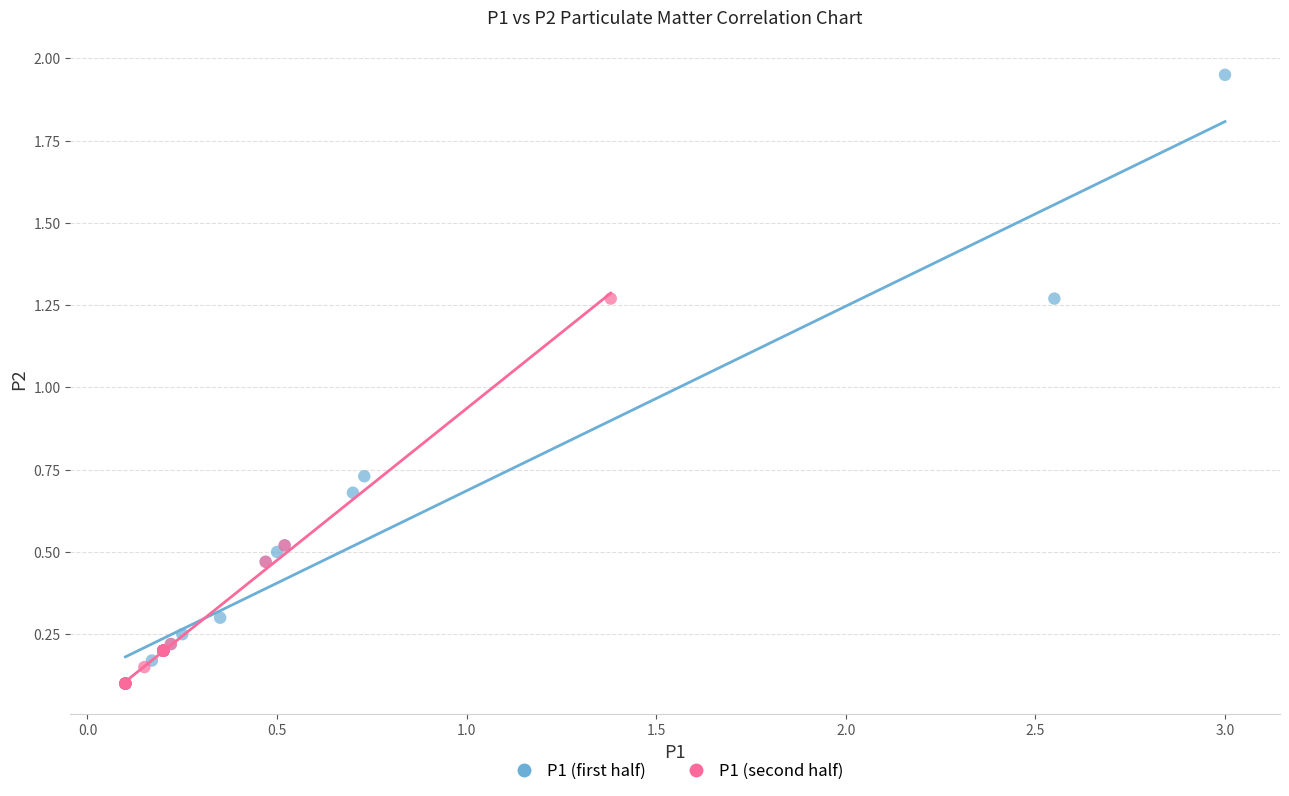

What are all the series names shown in the legend?

P1 (first half), P1 (second half)